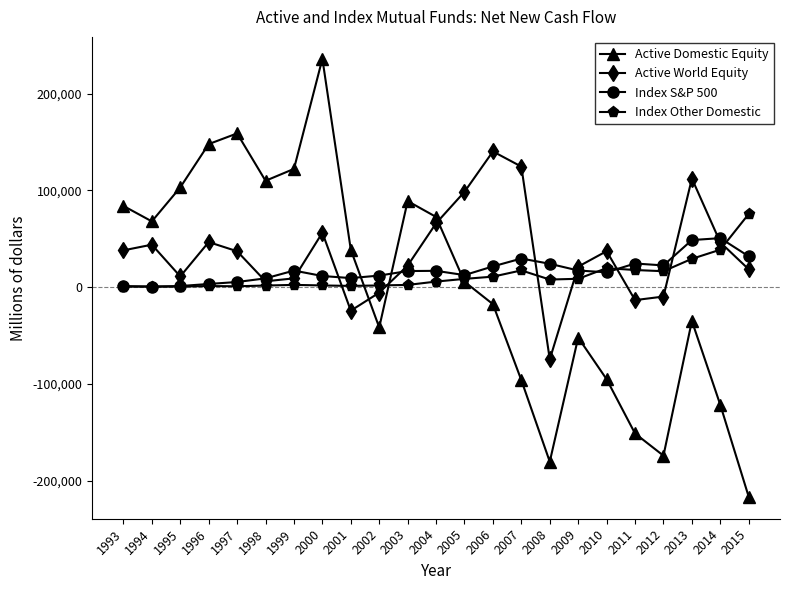

Which category has the highest value across all series?

2000